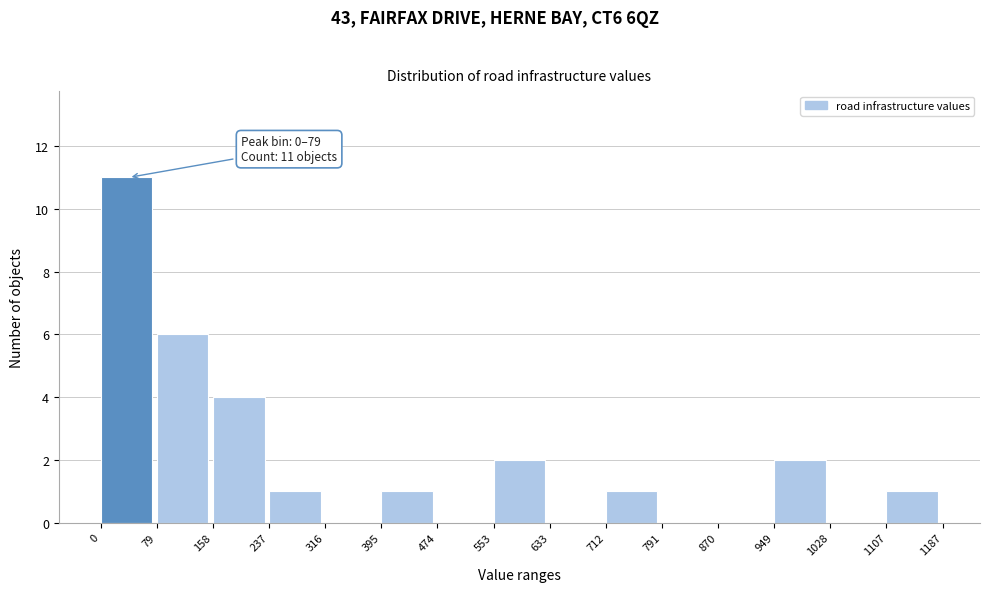

Which range on the x-axis has the tallest bar?

0 to 79